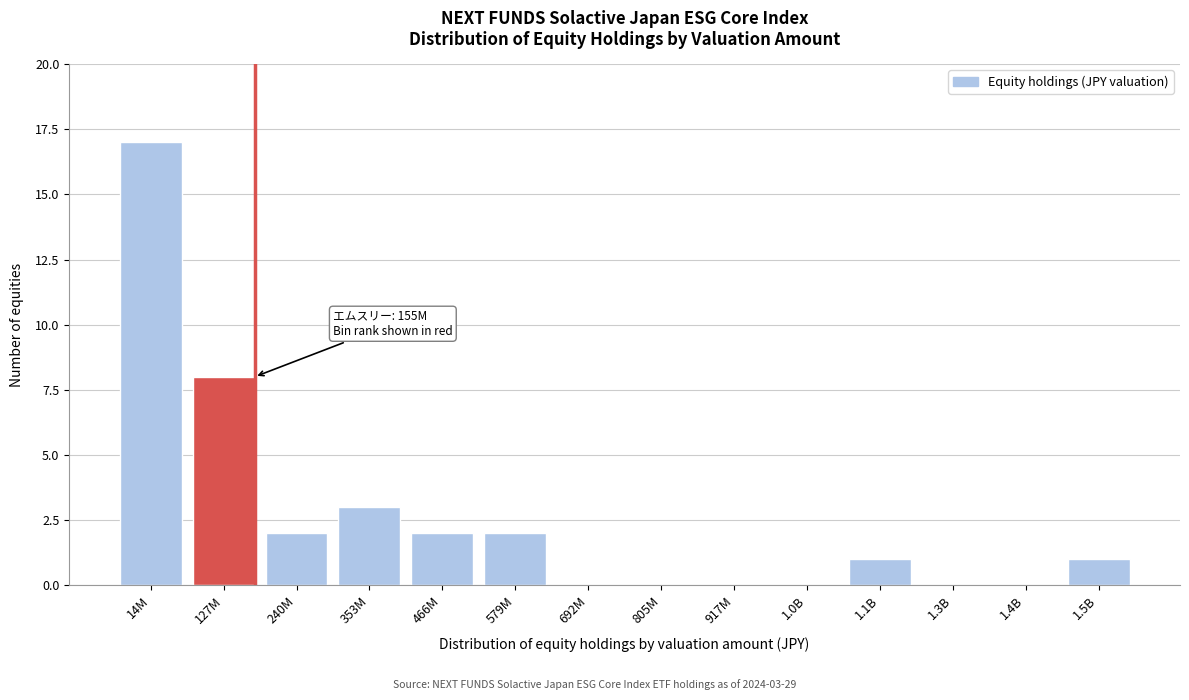

Reading left to right, what are all the values shown in this chart?

14M=17	127M=8	240M=2	353M=3	466M=2	579M=2	692M=0	805M=0	917M=0	1.0B=0	1.1B=1	1.3B=0	1.4B=0	1.5B=1